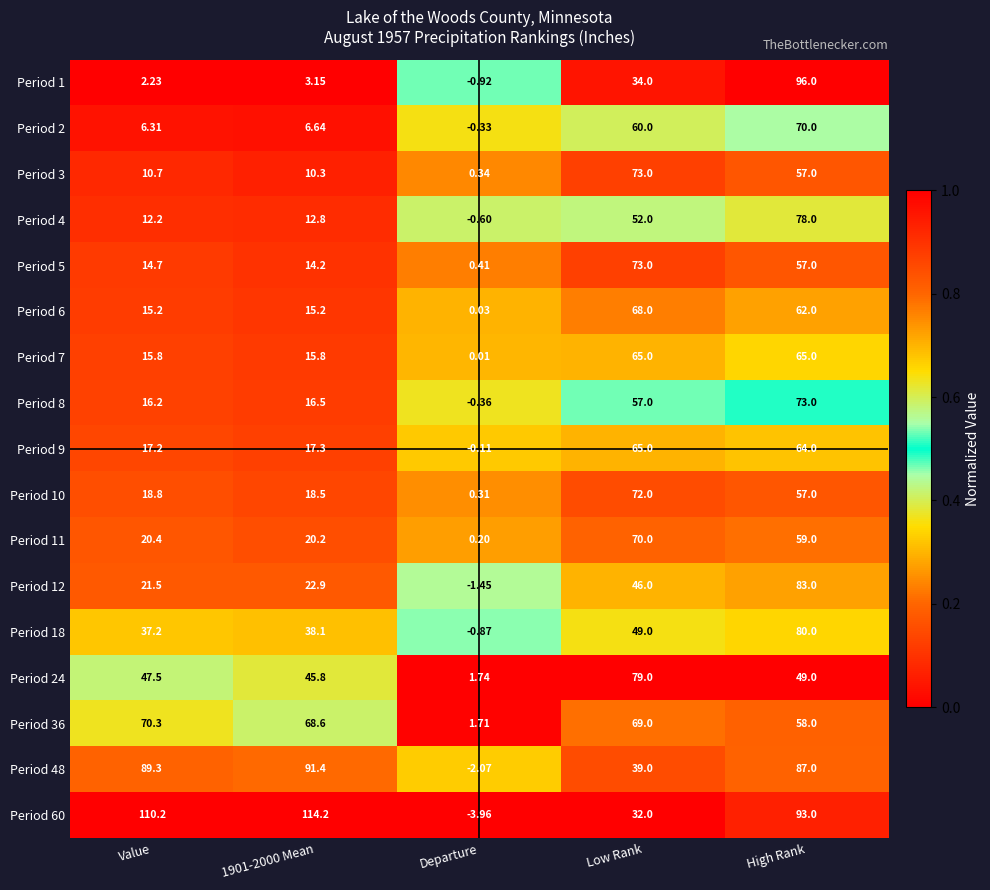

Which category has the highest value across all series?

1901-2000 Mean